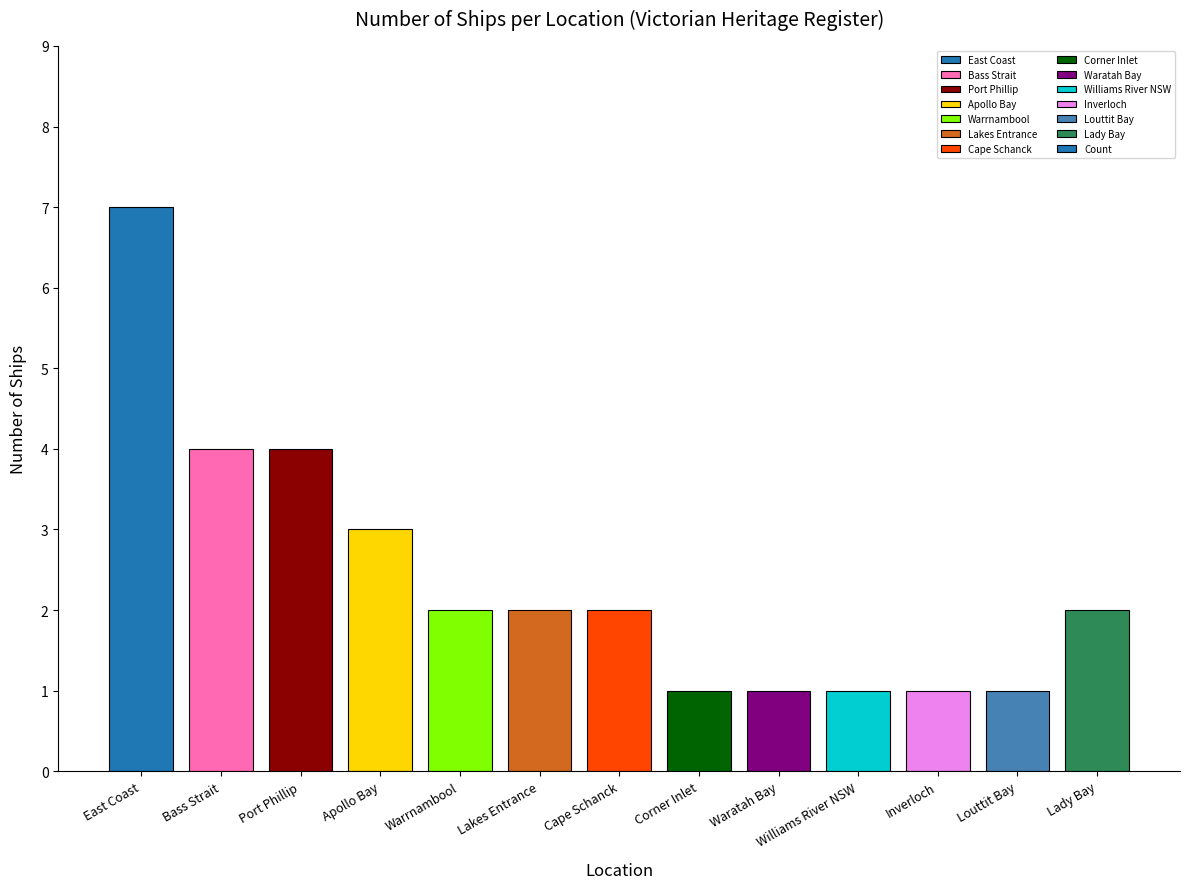

Read the value at Apollo Bay.

3